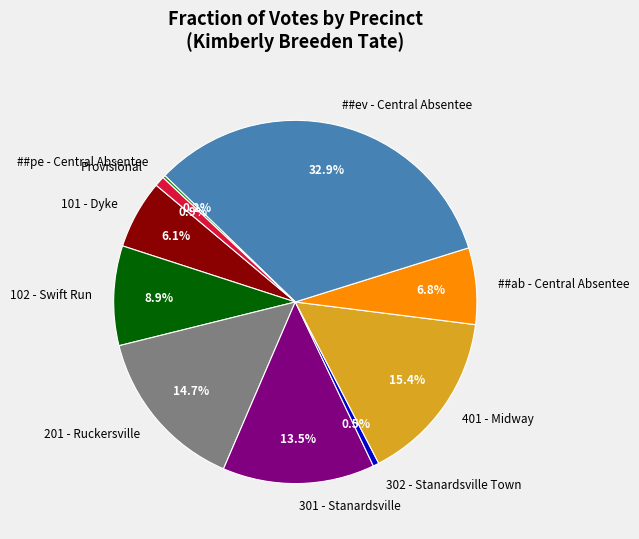

Which has a higher value, 302 - Stanardsville Town or 101 - Dyke?

101 - Dyke